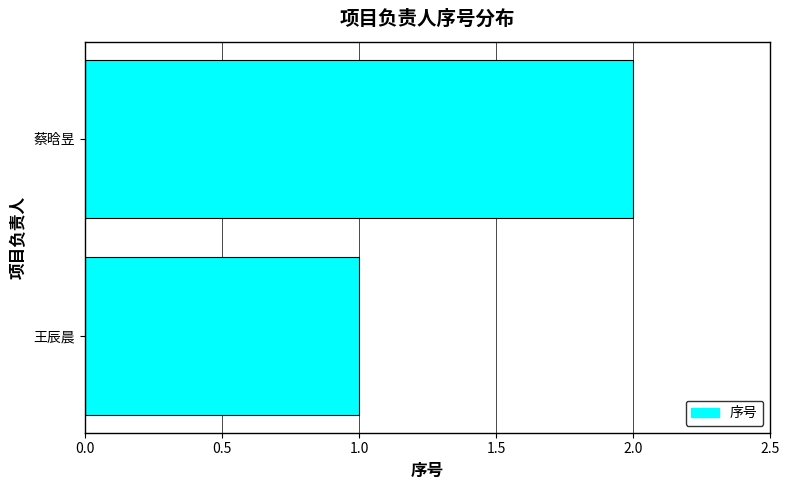

What is the maximum value shown in the chart?

2